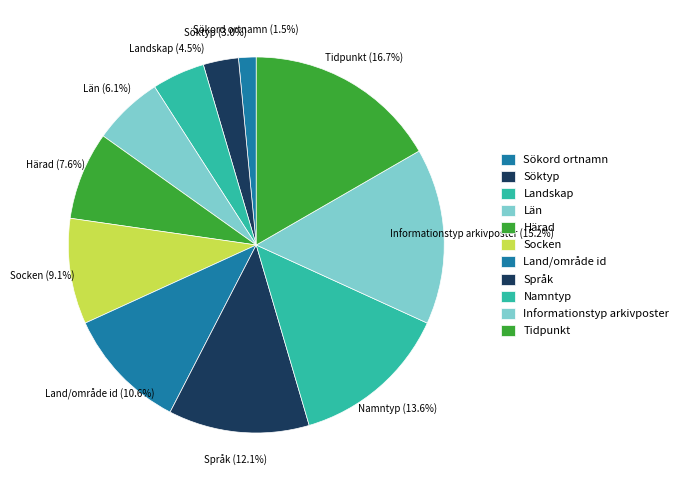

Does any single category account for the majority?

No